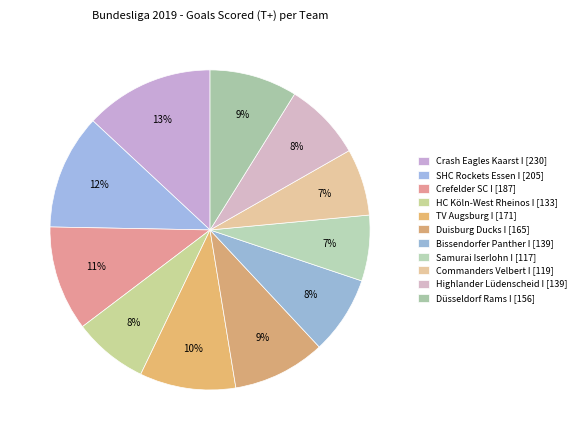

How many slices are in this pie chart?

11